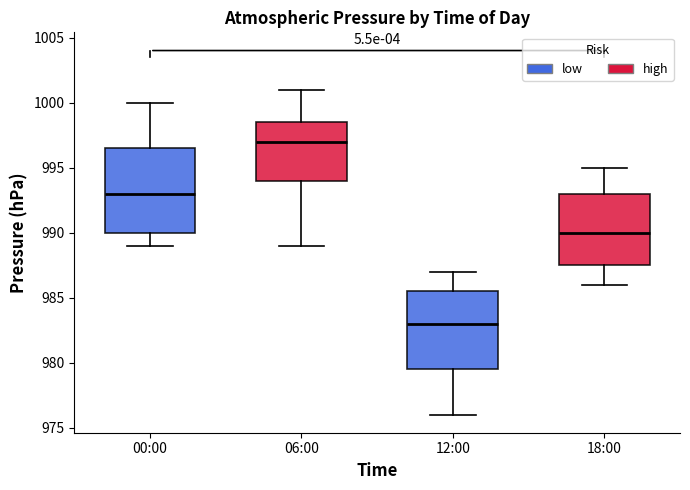

Reading left to right, read every box against the y-axis: the position of its median line, the range the box covers, and the ends of its whiskers. The values are not printed on the chart, so give them approximately, as read against the axis.

00:00: median 993.0, box 990.0 to 996.5, whiskers 989.0 to 1000.0
06:00: median 997.0, box 994.0 to 998.5, whiskers 989.0 to 1001.0
12:00: median 983.0, box 979.5 to 985.5, whiskers 976.0 to 987.0
18:00: median 990.0, box 987.5 to 993.0, whiskers 986.0 to 995.0